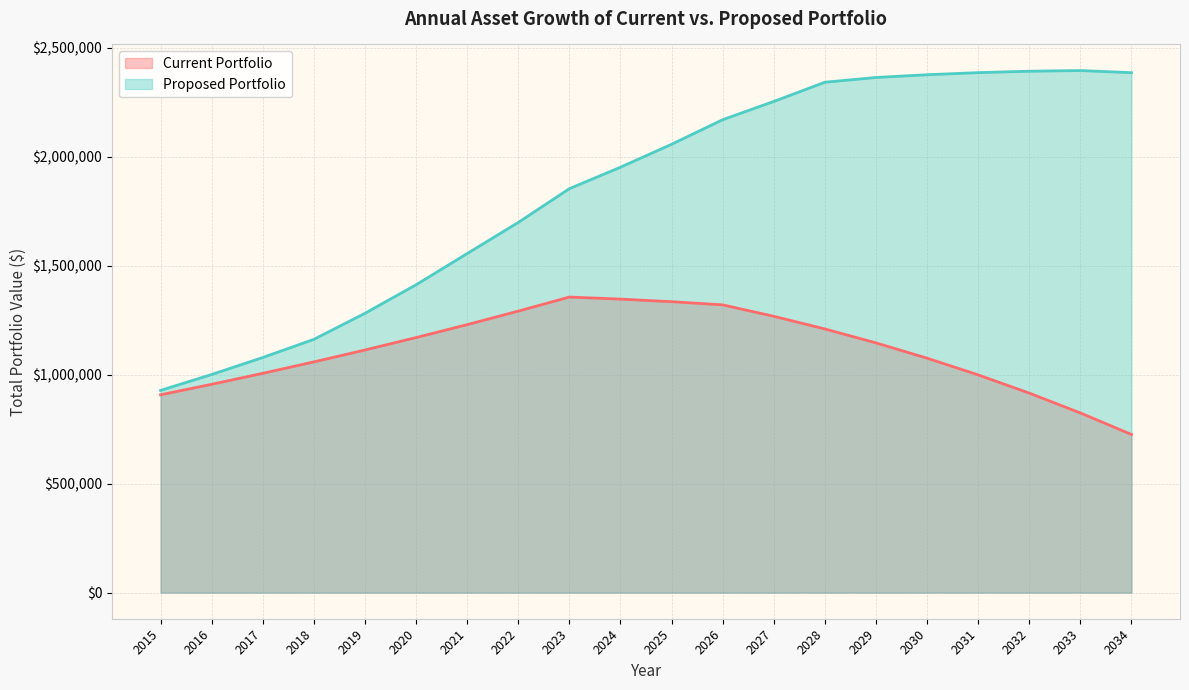

At which category does the chart reach its peak across all series?

2033